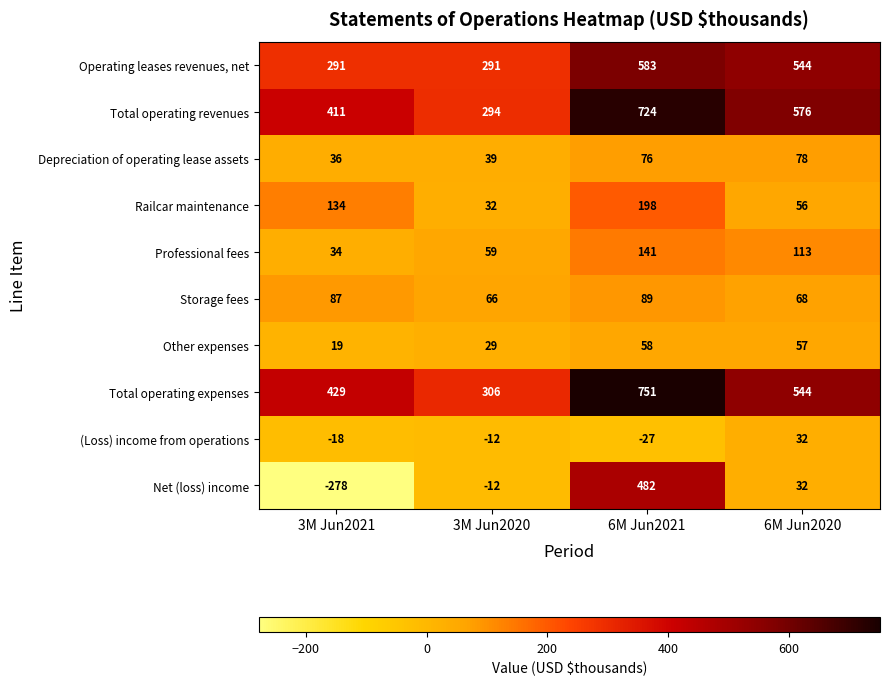

At which category is the sum across all series the highest?

6M Jun2021